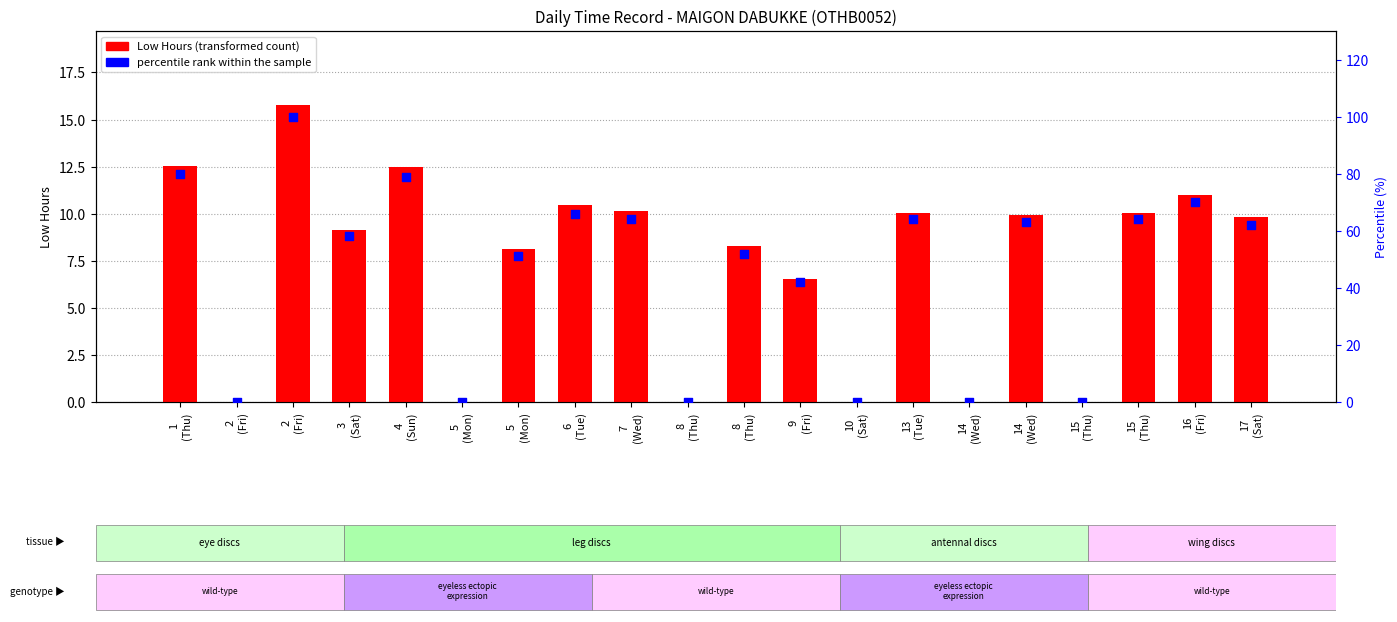

Which series has the largest total across all categories?

percentile rank within the sample